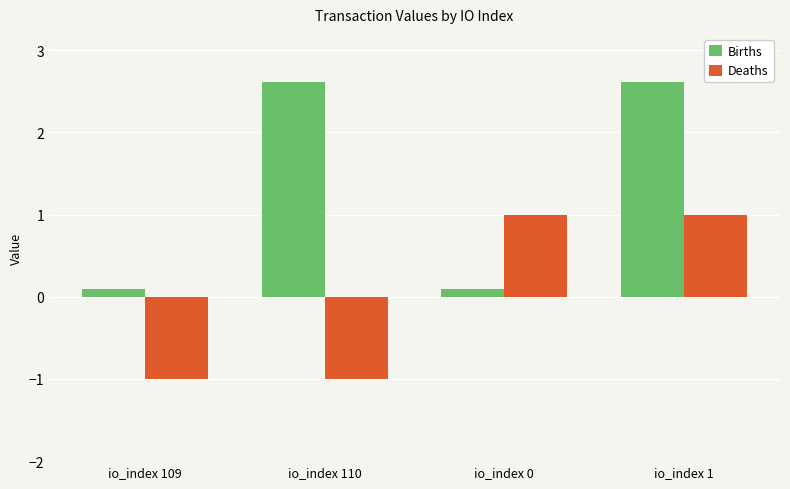

Which series has the largest range (max minus min)?

Births